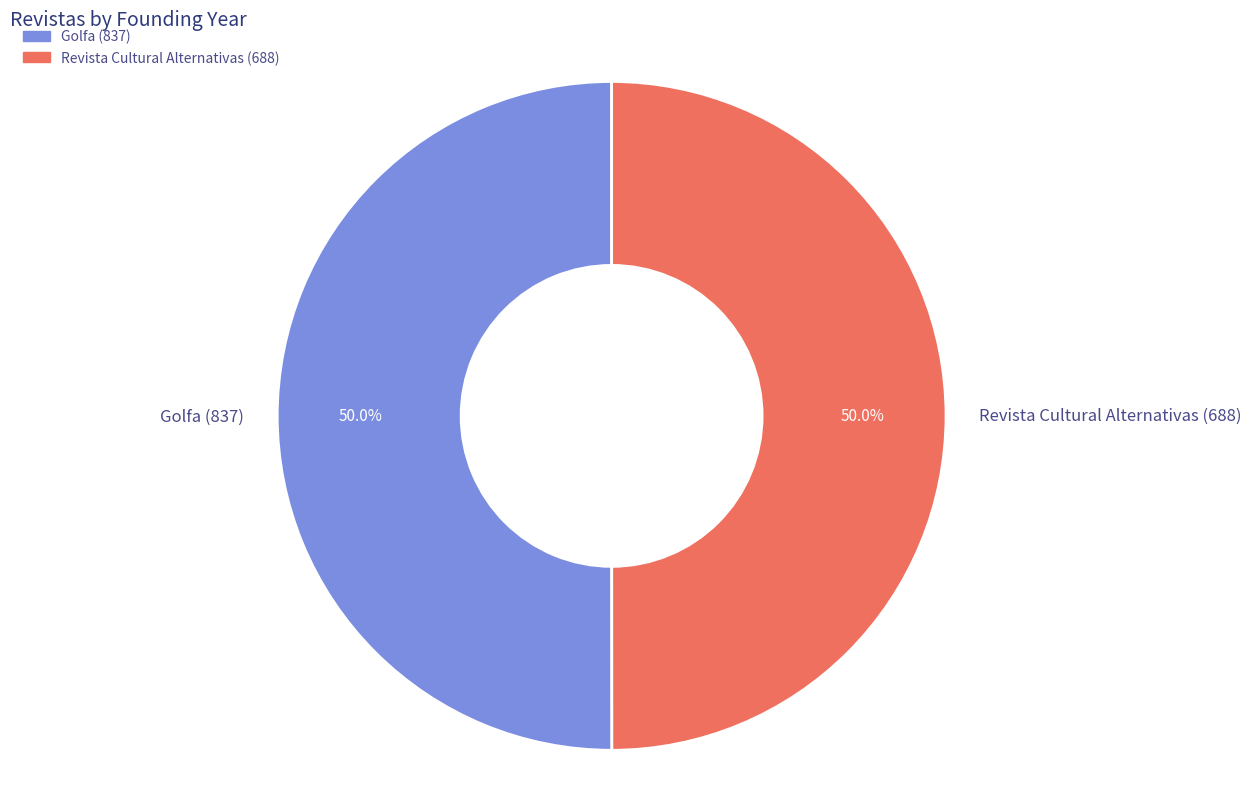

To the nearest percent, what portion does Revista Cultural Alternativas (688) represent?

50%